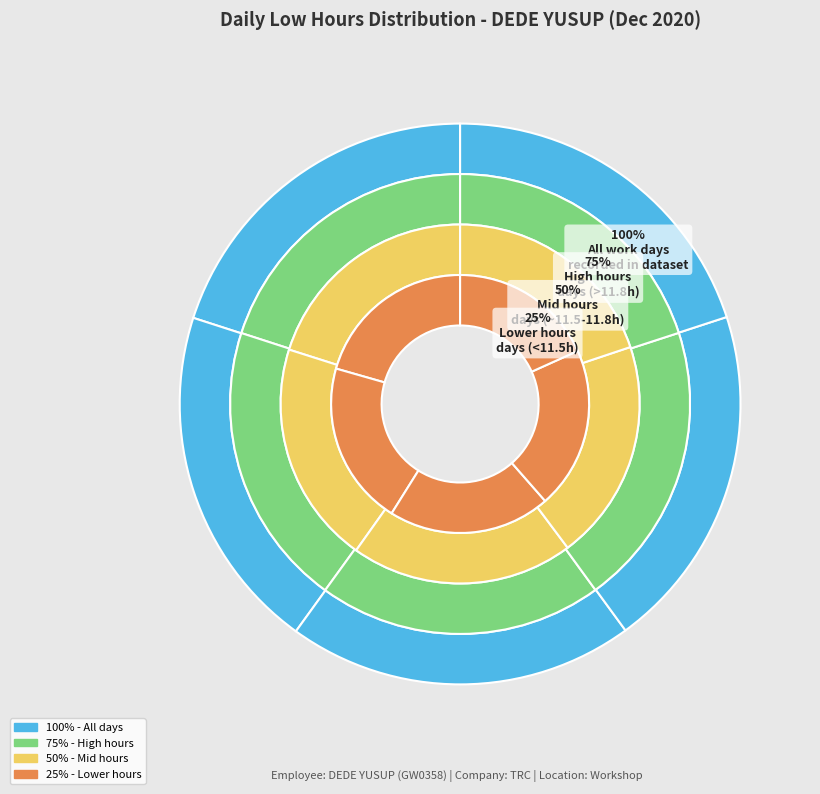

True or false: 24-Thu accounts for 1% of the total.

False